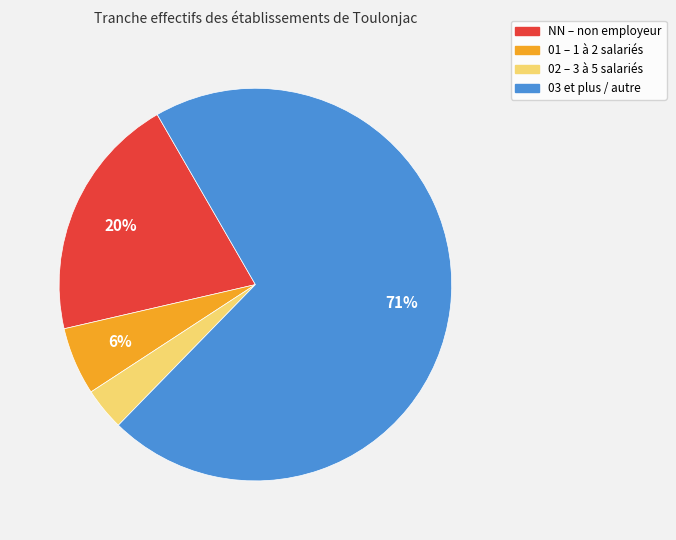

Do 02 – 3 à 5 salariés and 01 – 1 à 2 salariés together represent more than half of the pie?

No